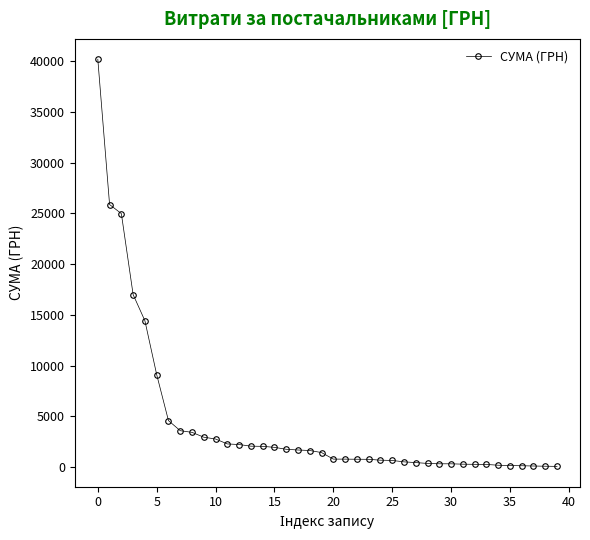

What is the average value?

4360.1